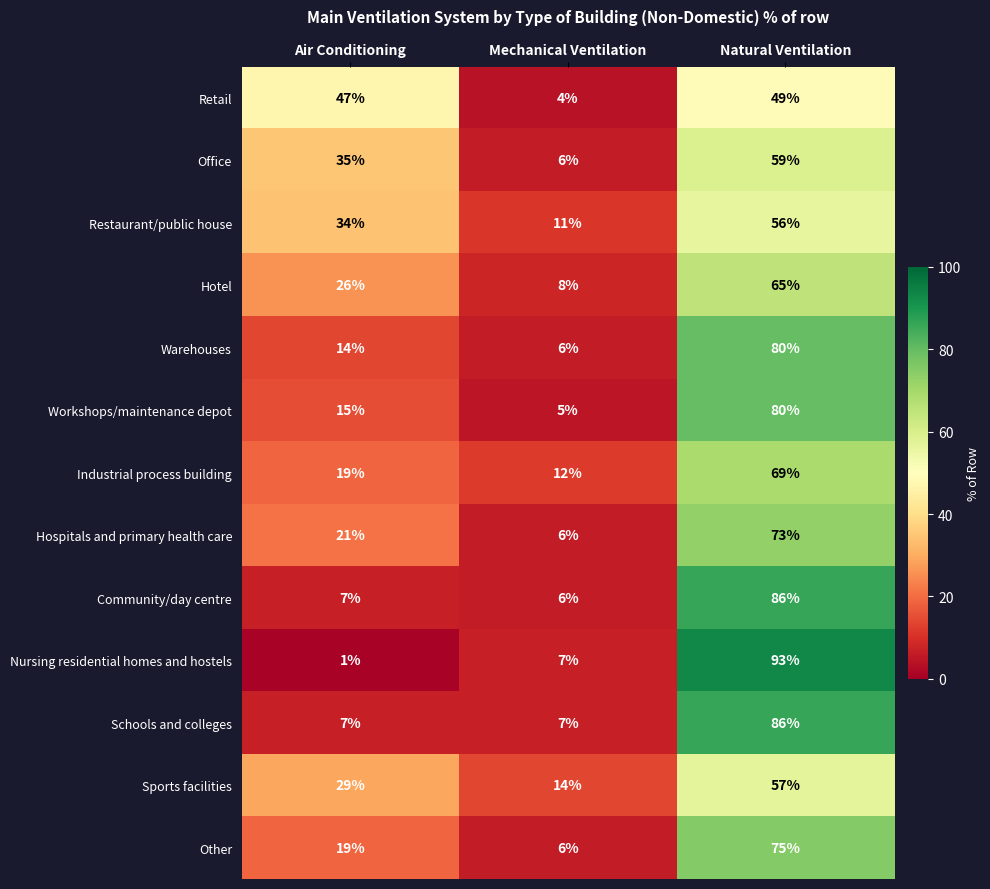

Which series changed the most between Mechanical Ventilation and Natural Ventilation?

Nursing residential homes and hostels